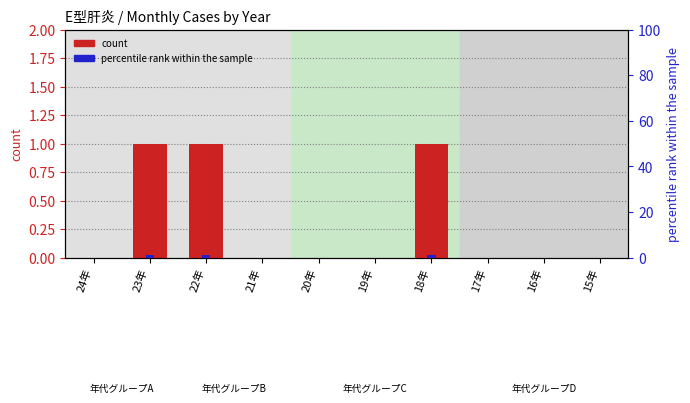

Reading left to right, transcribe all the data shown in this chart.

count: 0	1	1	0	0	0	1	0	0	0
percentile rank within the sample: 0	1	1	0	0	0	1	0	0	0